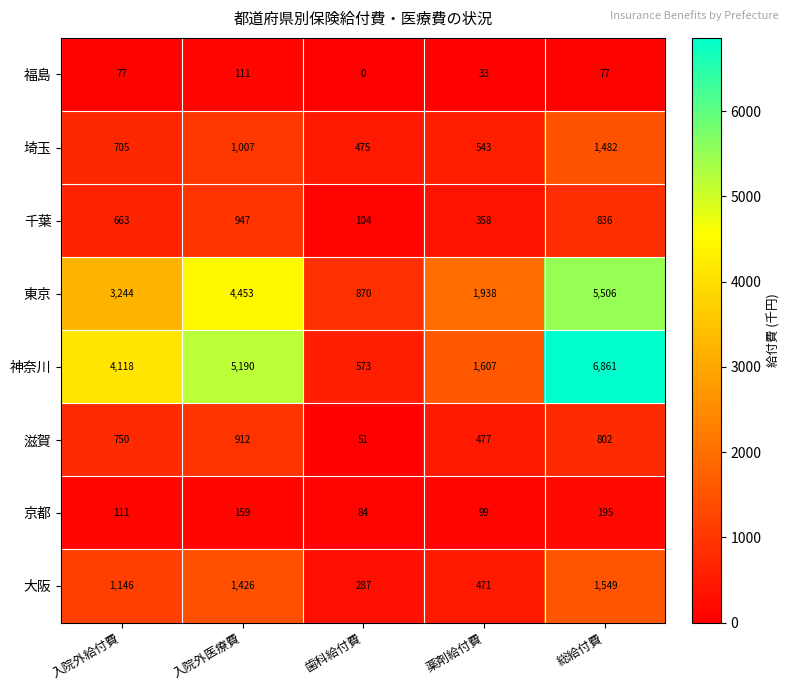

What value does the 滋賀 series have at 入院外給付費, to the nearest 100?

800